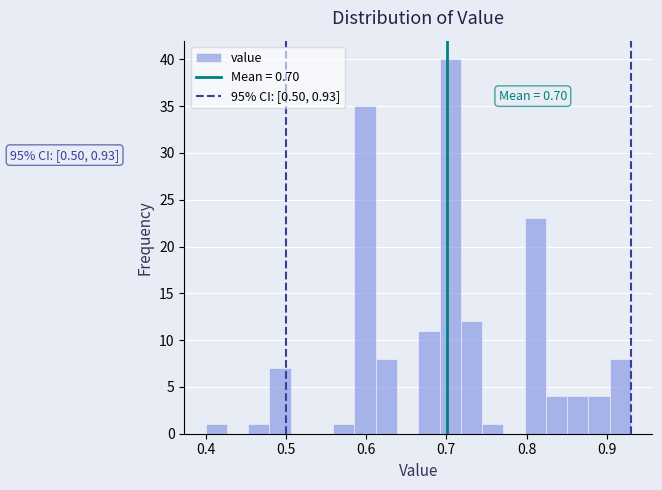

Around what value on the x-axis is the tallest bar? Give the approximate position of its centre, as read against the axis.

0.70